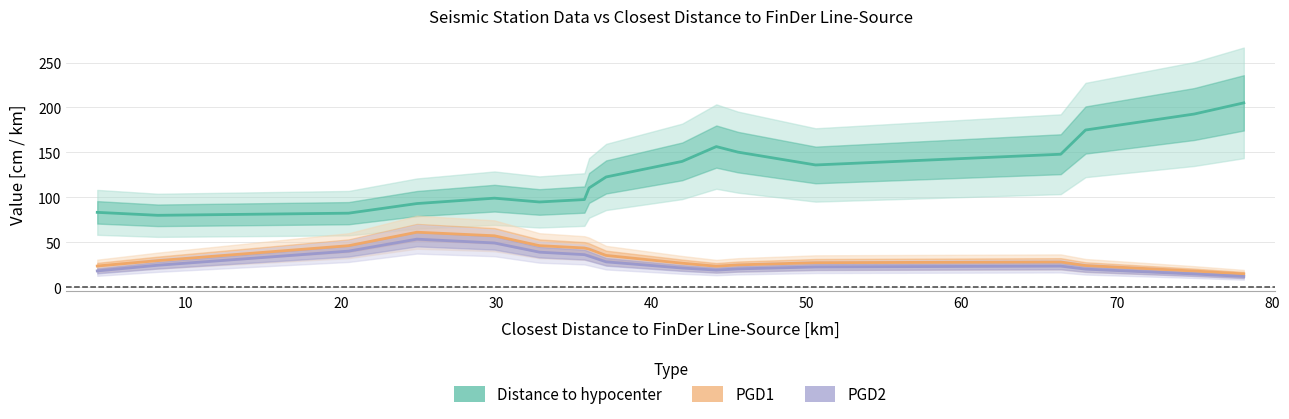

Reading left to right, list all the values displayed in this chart.

Distance to hypocenter: 83.3	80.0	82.4	93.1	99.1	94.9	97.6	110.5	122.7	140.0	156.5	150.3	136.1	148.0	174.9	192.7	205.2
PGD1: 23.6	29.6	46.2	61.2	57.2	46.2	43.7	42.5	35.4	26.7	23.4	24.9	27.3	28.1	24.2	18.0	14.8
PGD2: 18.1	24.4	40.2	53.5	49.3	39.0	36.2	34.6	28.2	21.4	19.1	20.4	22.6	23.5	20.1	14.8	12.0